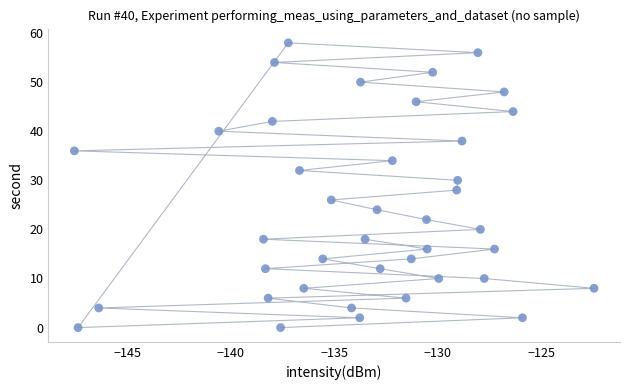

What is the range of Y values (max minus min)?

58